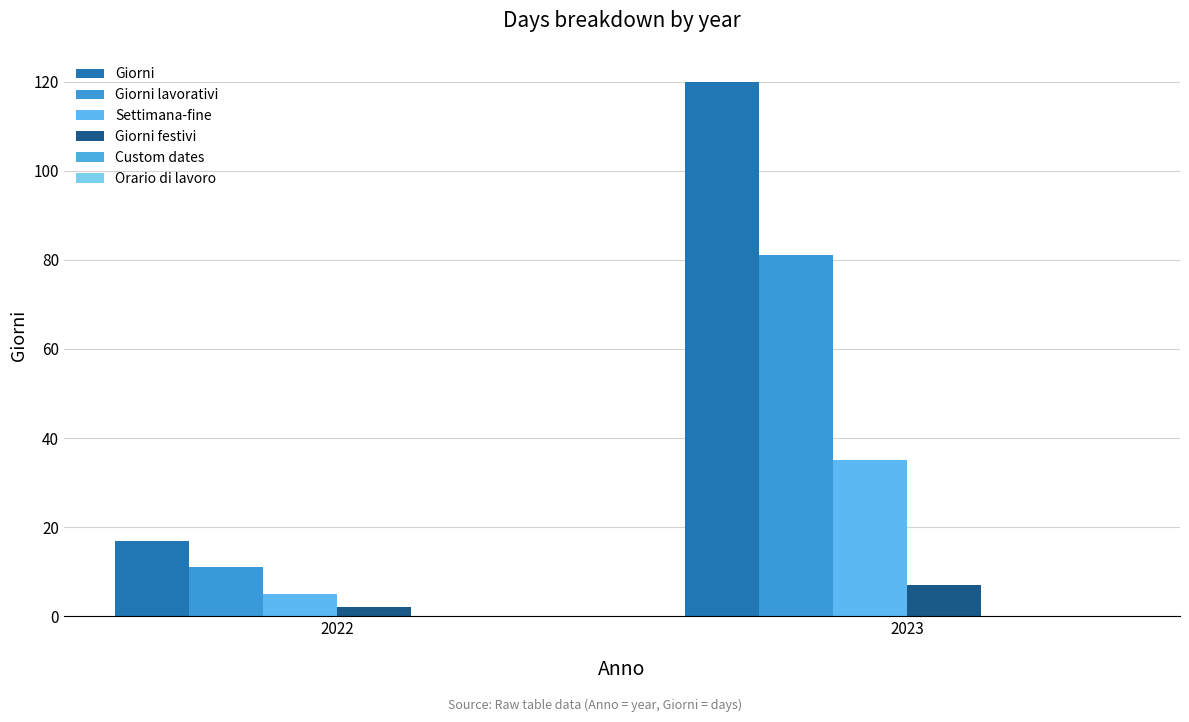

How many bars are there in each group?

4